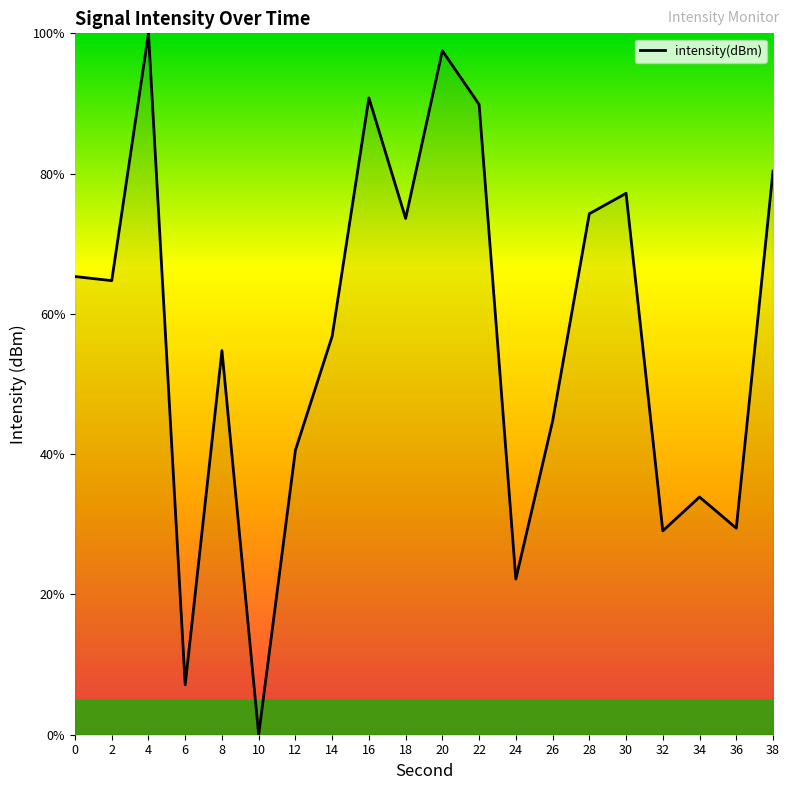

How many interior local peaks (higher than both neighbors) does the data have?

6